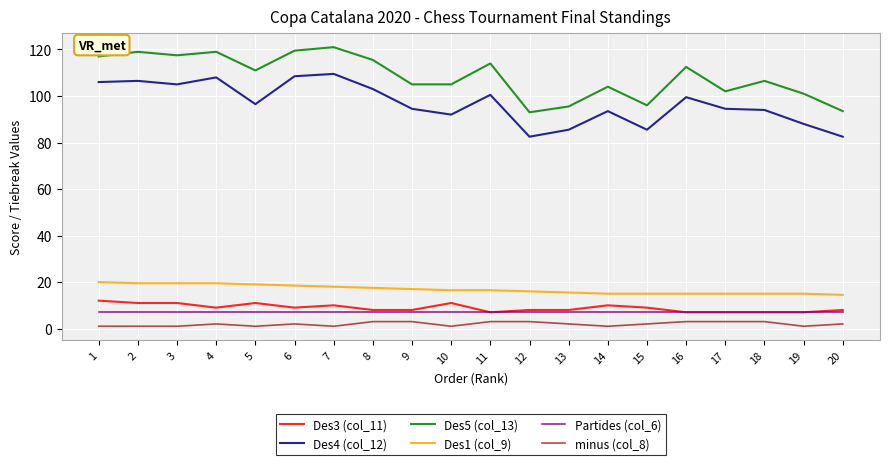

What is the spread (max minus min) of values at 20?

91.5